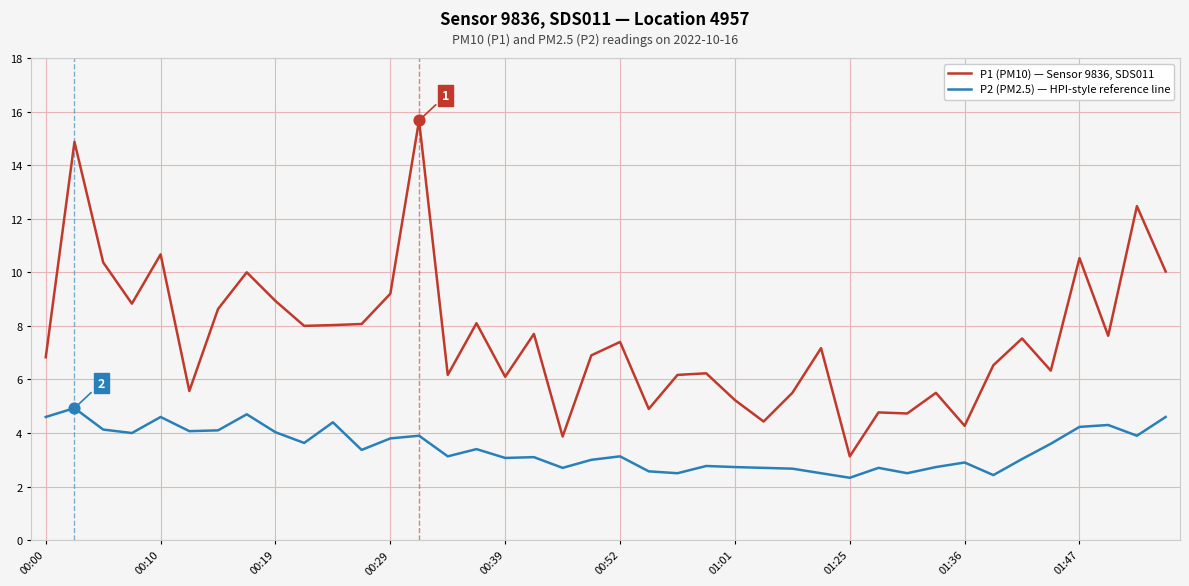

Which series has the largest total across all categories?

P1 (PM10) — Sensor 9836, SDS011